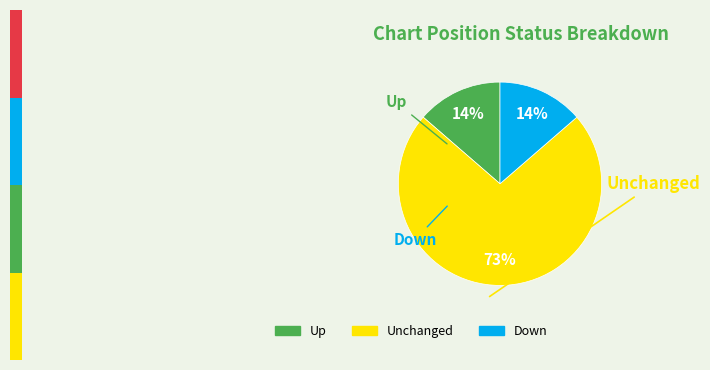

To the nearest percent, what is the average slice percentage?

33%